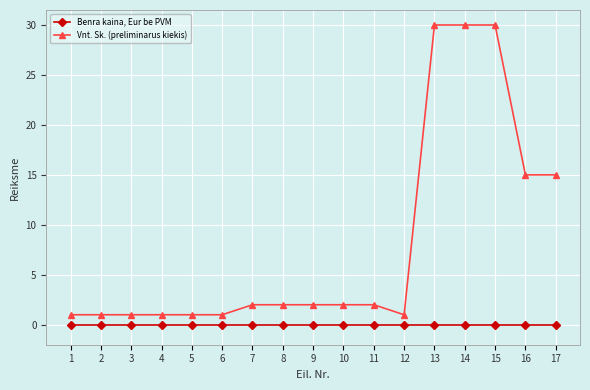

True or false: Benra kaina, Eur be PVM and Vnt. Sk. (preliminarus kiekis) intersect in this chart.

False